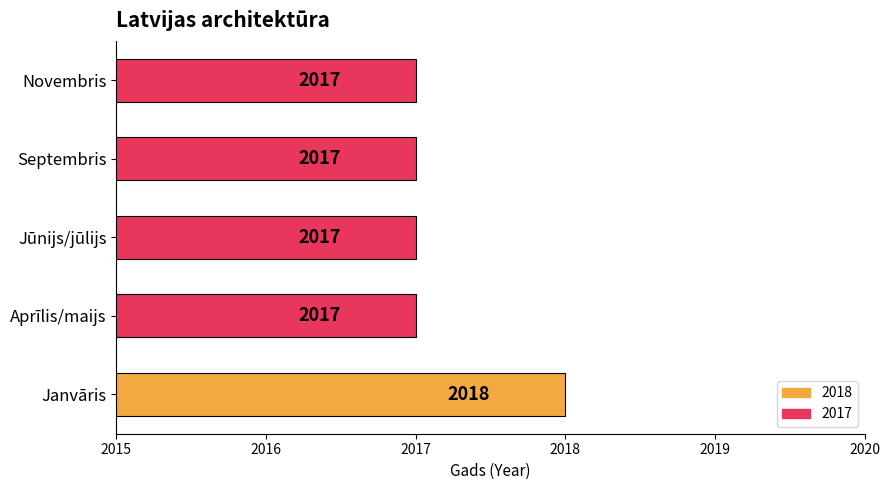

Count the values in the range 2017 to 2018.

5